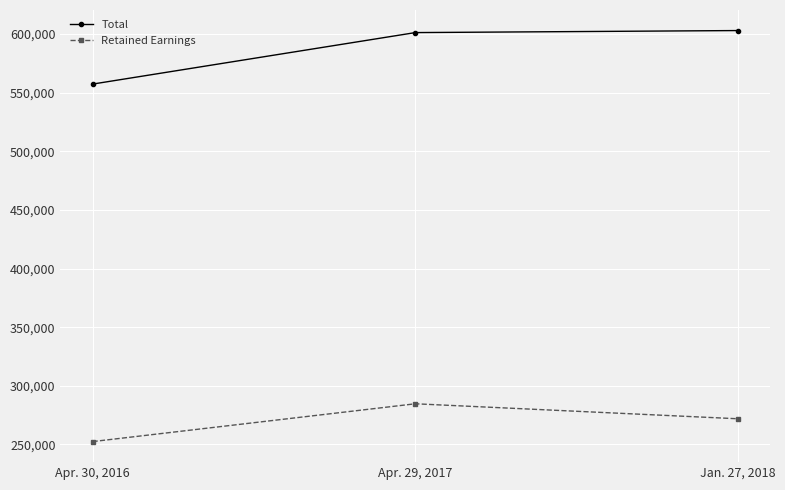

What is the value of the Retained Earnings point at the 1st from the left?

252472